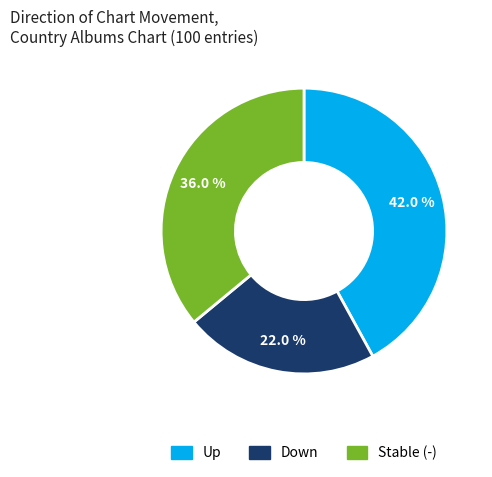

How many slices are in this pie chart?

3